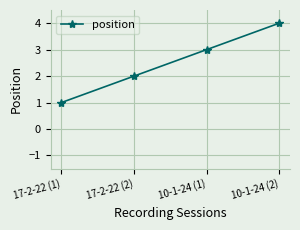

What is the maximum value shown in the chart?

4